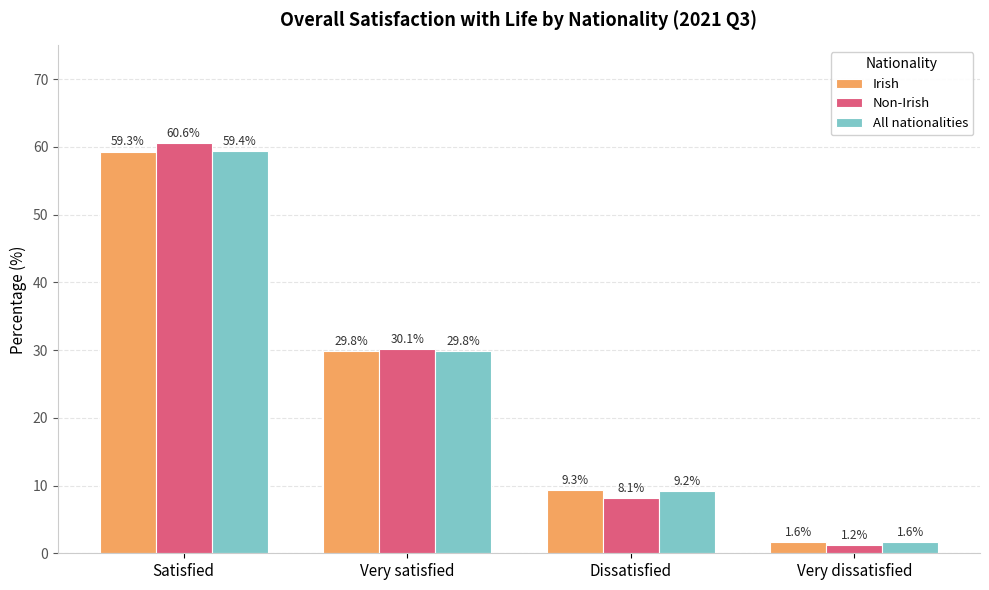

What is the smallest value displayed?

1.2